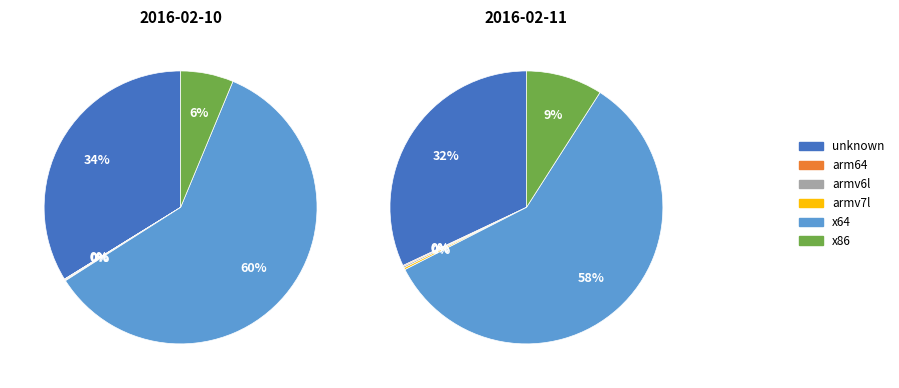

Is it true that arm64 is 0% of the pie?

True